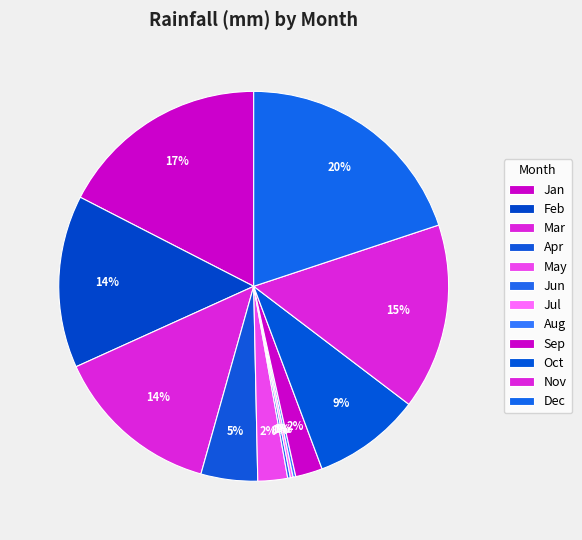

To the nearest percent, what is the difference between the largest and smallest slice percentages?

20%